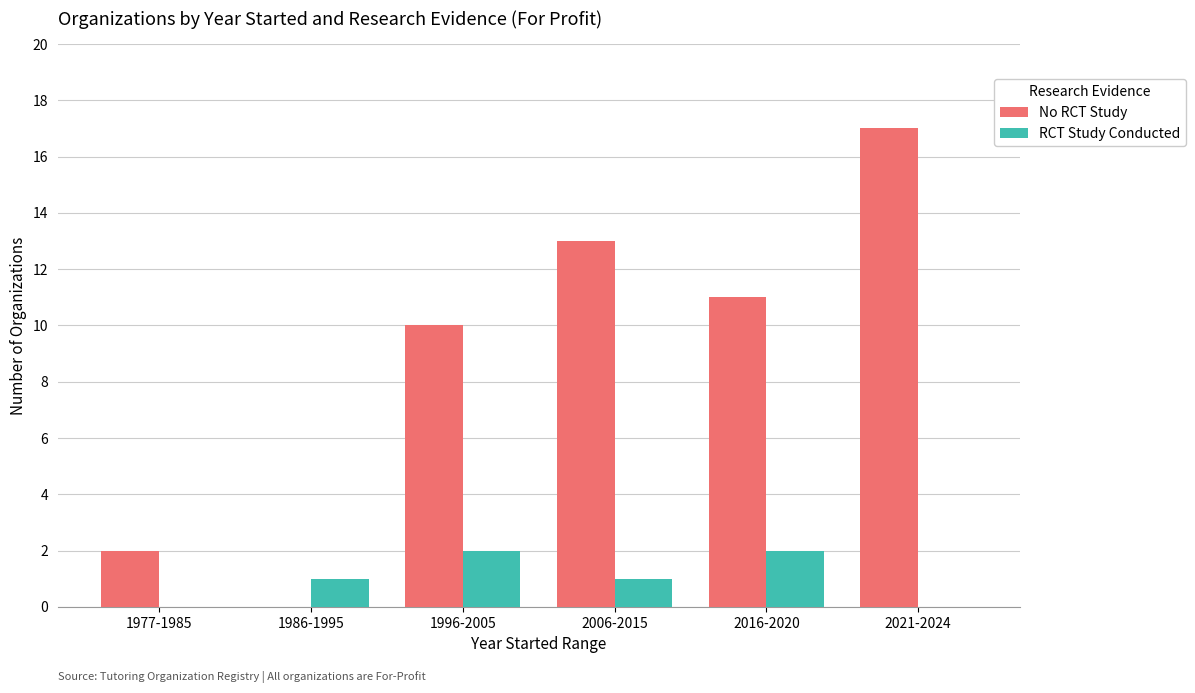

Which series has the largest total across all categories?

No RCT Study